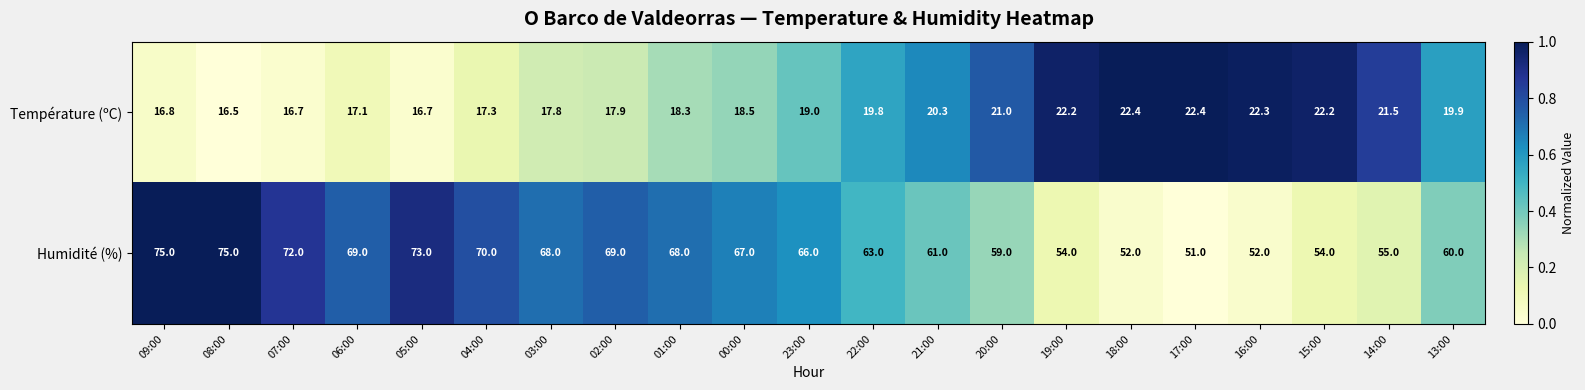

Rank the series by their maximum value, from lowest to highest.

Température (ºC), Humidité (%)